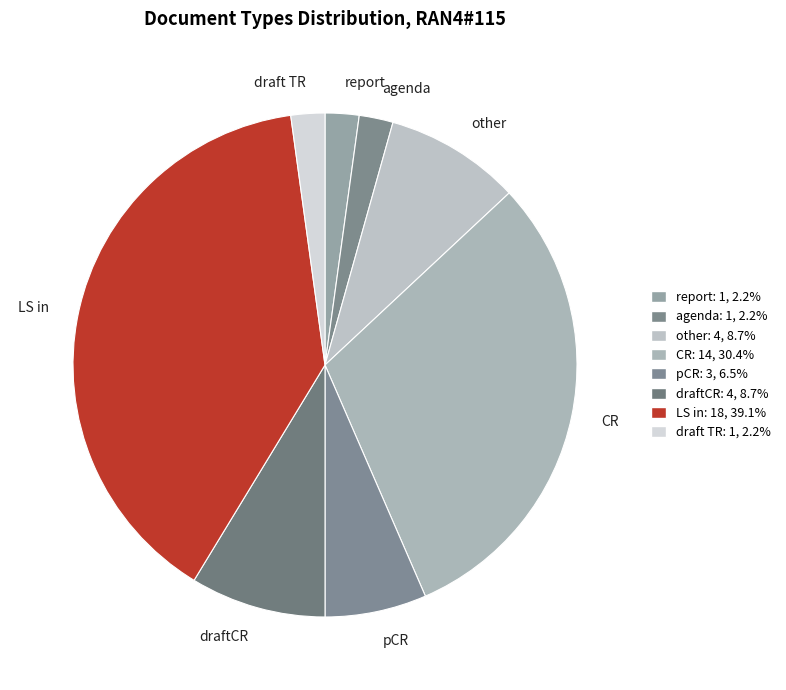

Combined, do LS in and agenda account for over 50%?

No